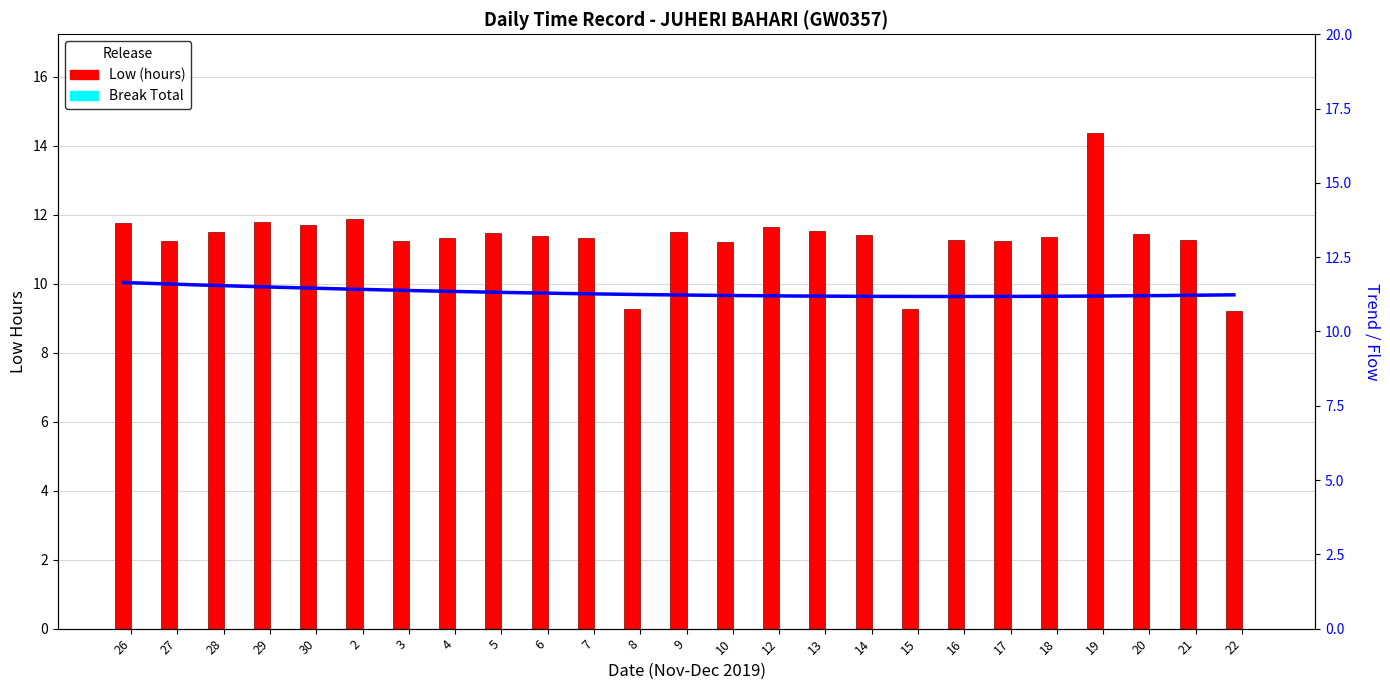

Does the chart contain any negative values?

No